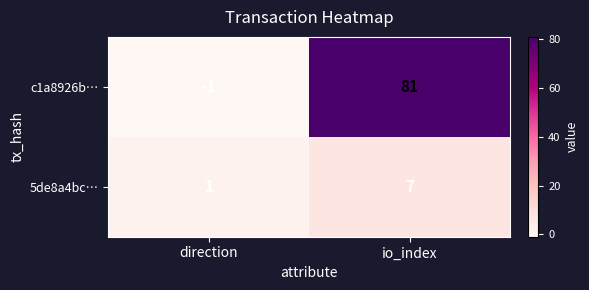

Is it true that c1a8926b… equals -2 at direction?

False